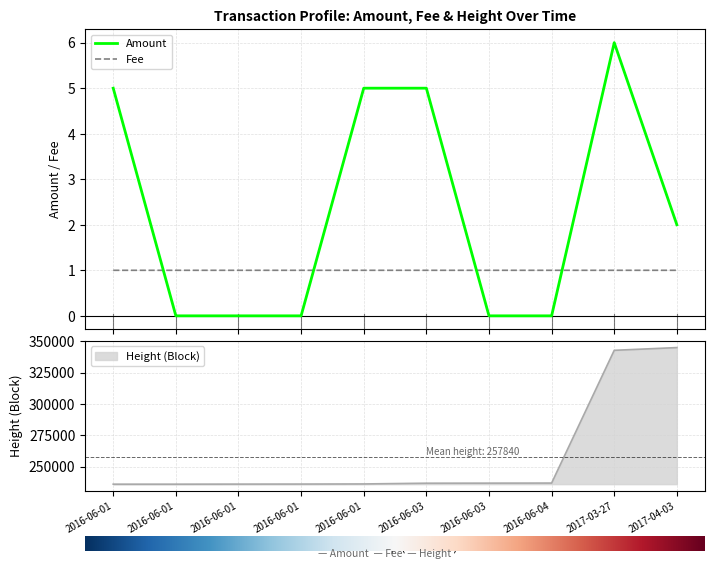

What is the maximum value for Amount?

6.0